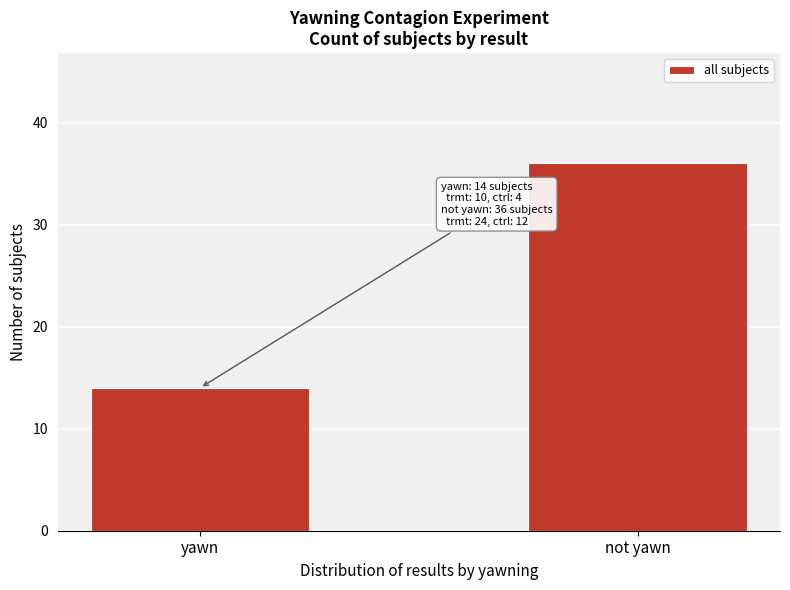

Reading left to right, list all the values displayed in this chart.

yawn=14	not yawn=36